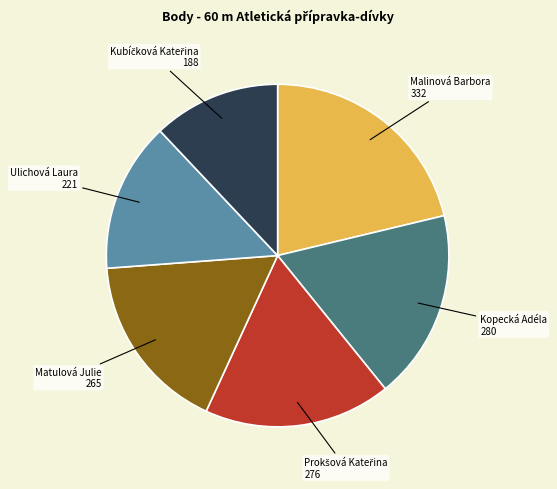

Which category has the biggest portion of the pie?

Malinová Barbora